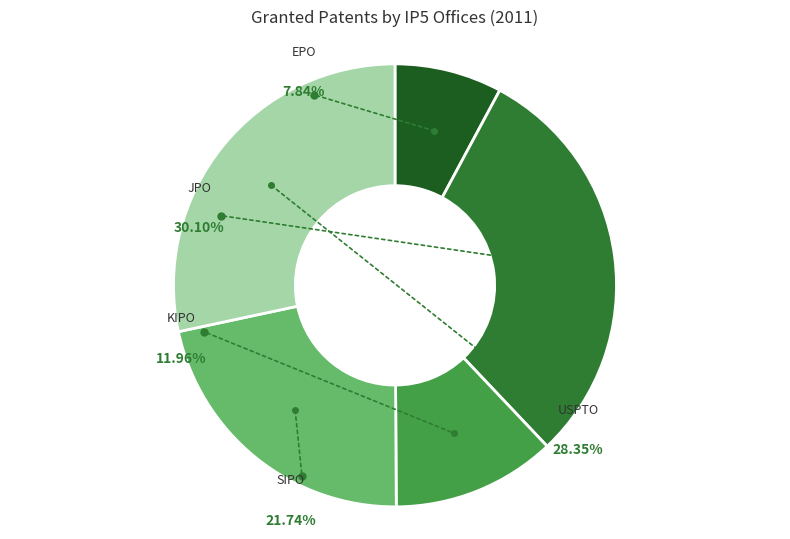

What is the smallest slice in the pie chart?

EPO